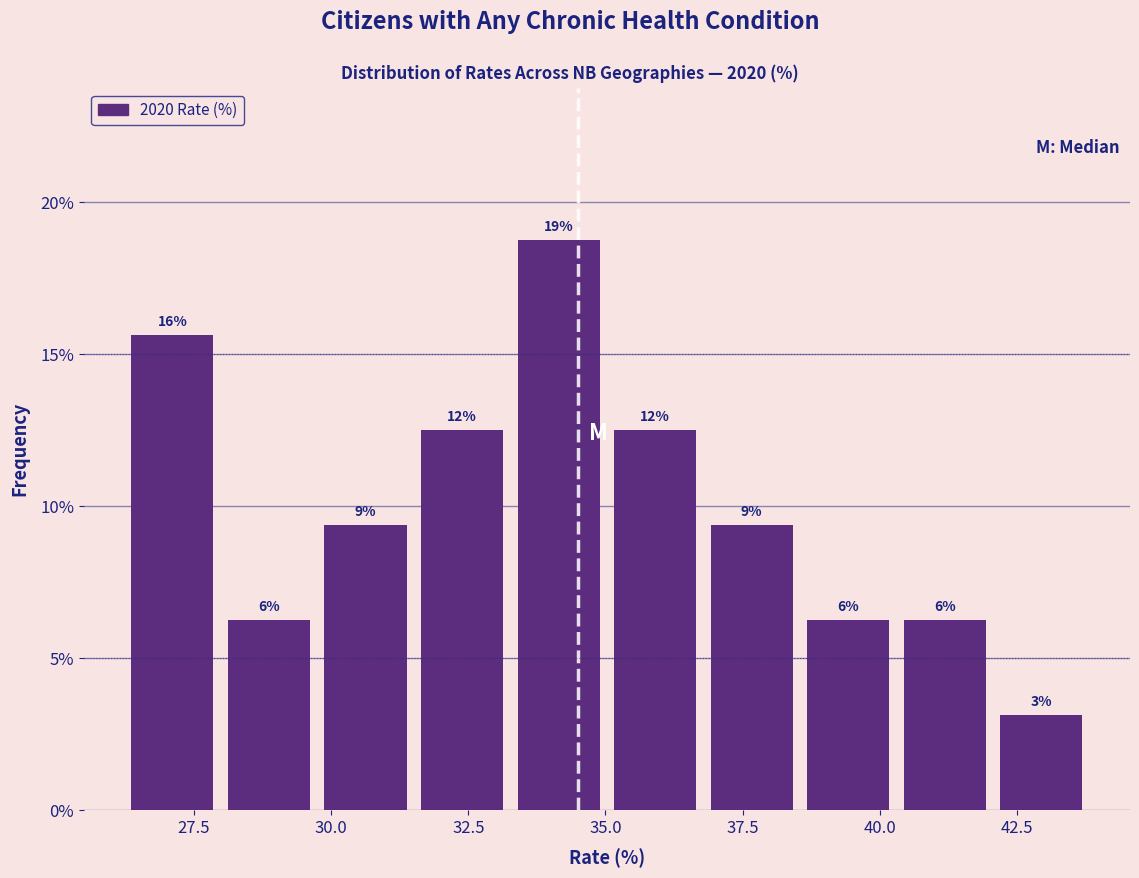

Read against the x-axis, roughly where is the centre of the tallest bar?

34.0